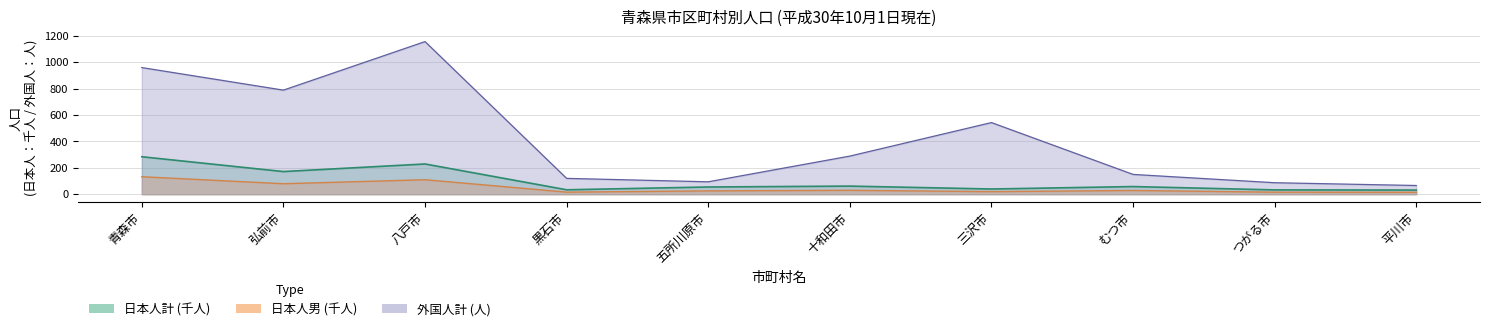

True or false: 日本人男 and 日本人女 cross at least once.

False